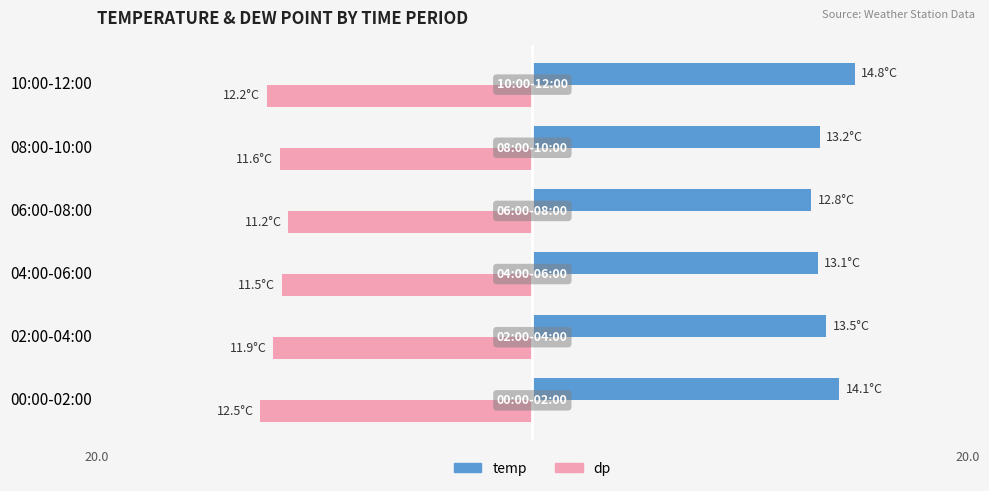

Reading left to right, list all the values displayed in this chart.

temp: 14.1	13.5	13.1	12.8	13.2	14.8
dp: -12.5	-11.9	-11.5	-11.2	-11.6	-12.2